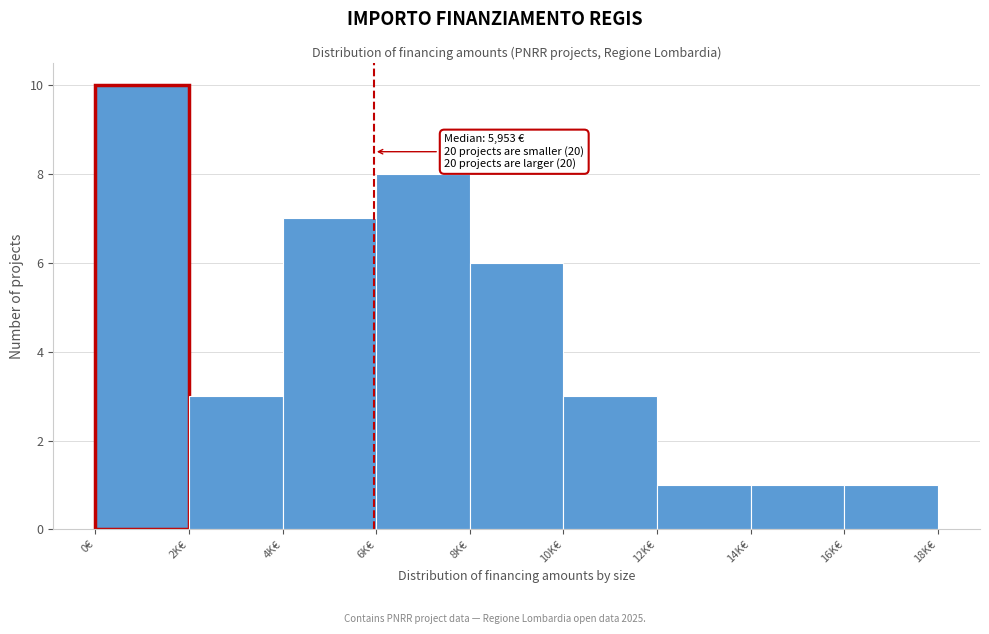

Reading right to left, list all the values displayed in this chart.

1	1	1	3	6	8	7	3	10